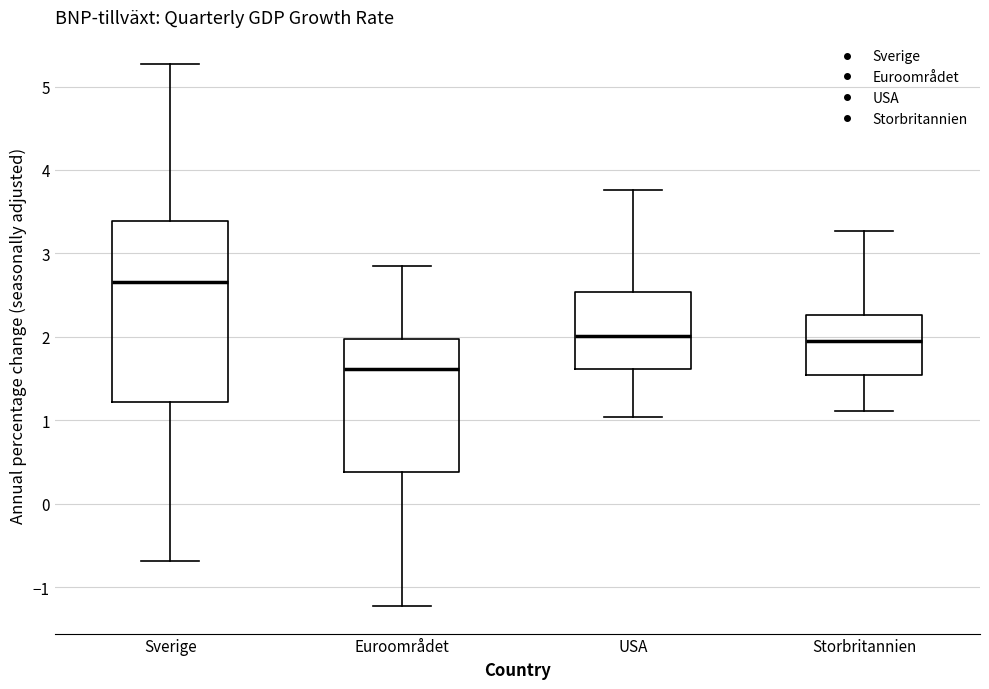

Reading left to right, transcribe this box plot: for each box, give where its median line is, the range the box spans, and where its two whiskers end, as read against the y-axis. The values are not printed on the chart, so give them approximately, as read against the axis.

Sverige: median 2.7, box 1.2 to 3.4, whiskers -0.7 to 5.3
Euroområdet: median 1.6, box 0.4 to 2.0, whiskers -1.2 to 2.9
USA: median 2.0, box 1.6 to 2.5, whiskers 1.0 to 3.8
Storbritannien: median 2.0, box 1.5 to 2.3, whiskers 1.1 to 3.3